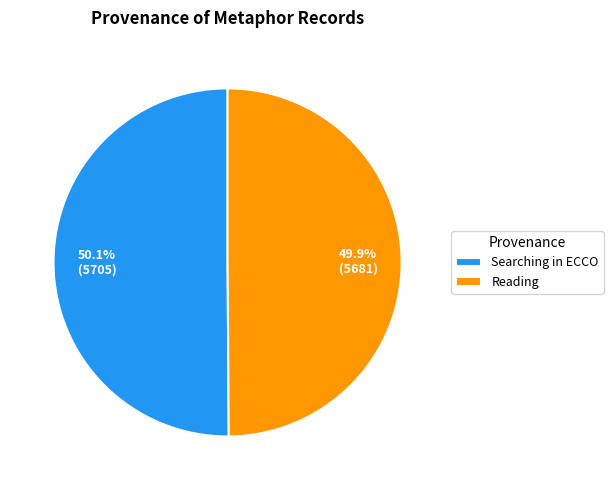

What is the ratio of the value at Searching in ECCO to the value at Reading?

1.0